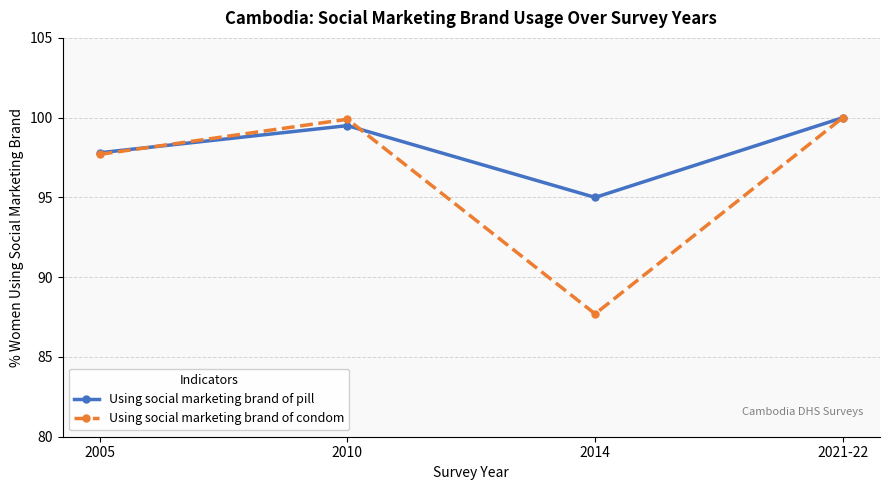

Rank the series by their average value, from lowest to highest.

Using social marketing brand of condom, Using social marketing brand of pill